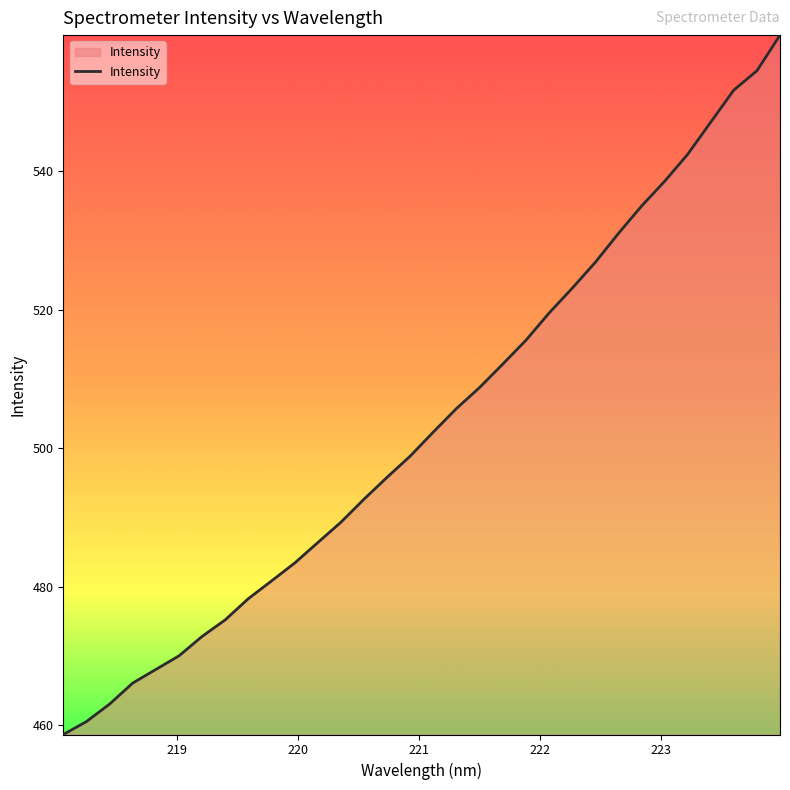

What is the smallest value displayed?

458.6